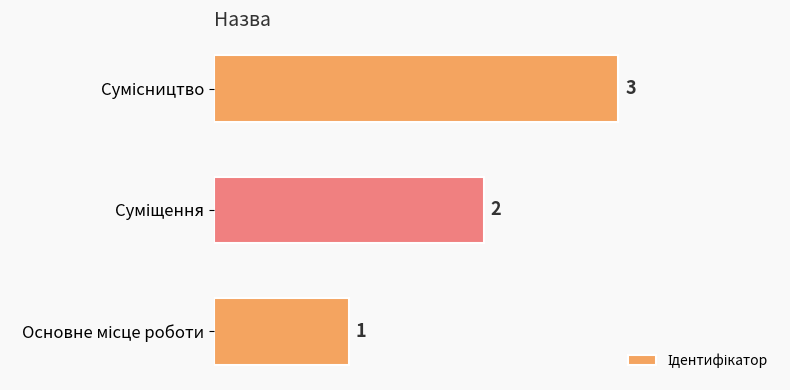

Count the values in the range 1 to 3.

3